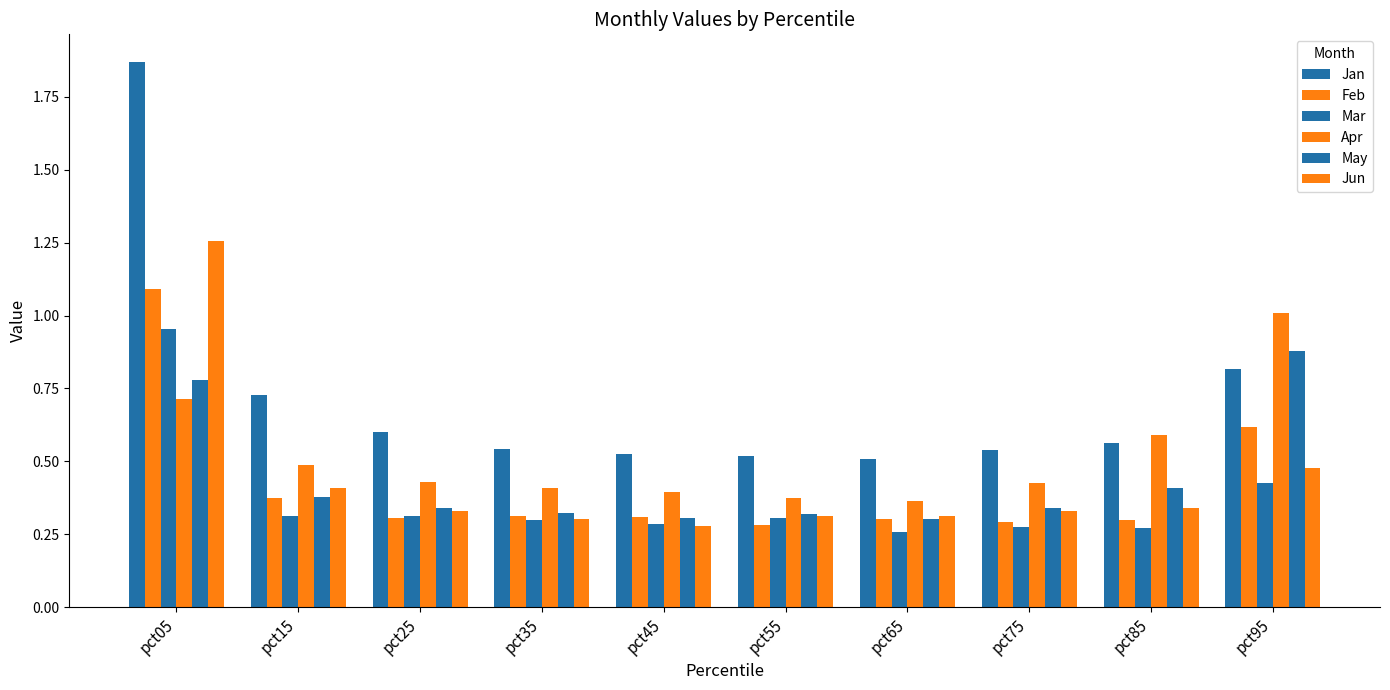

At which category does the chart reach its peak across all series?

pct05